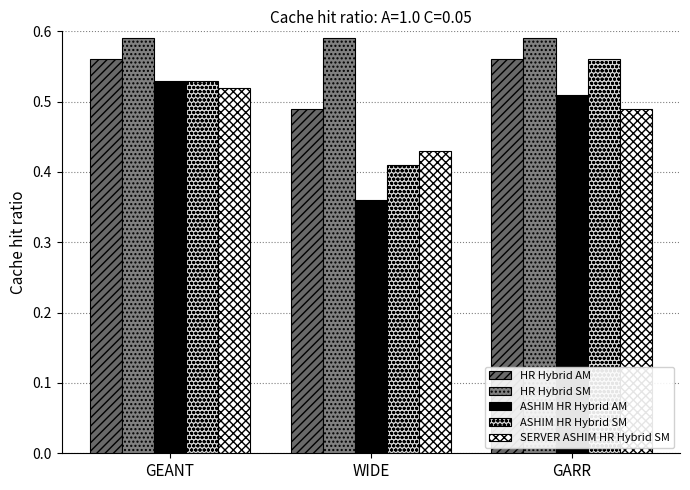

What position from the left is WIDE?

2